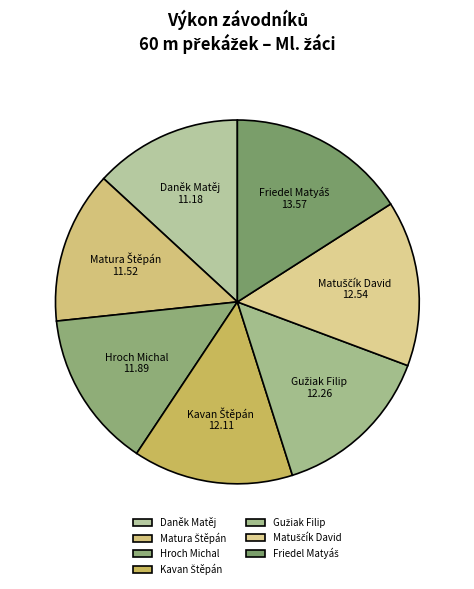

The Daněk Matěj slice represents 1% of the pie. True or false?

False